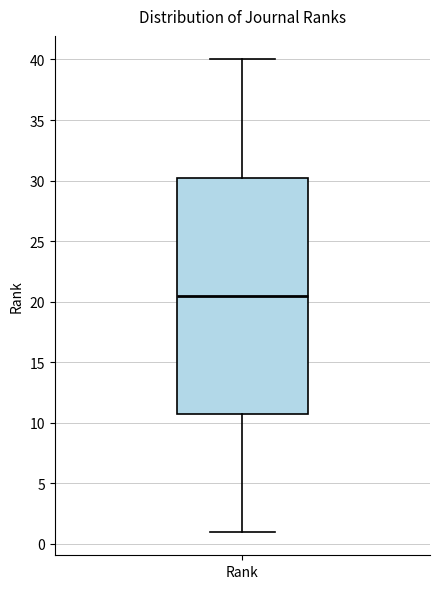

Transcribe this box plot: give where the median line is, the range the box spans, and where the two whiskers end, as read against the y-axis. The values are not printed on the chart, so give them approximately, as read against the axis.

median 20.5, box 11.0 to 30.5, whiskers 1.0 to 40.0